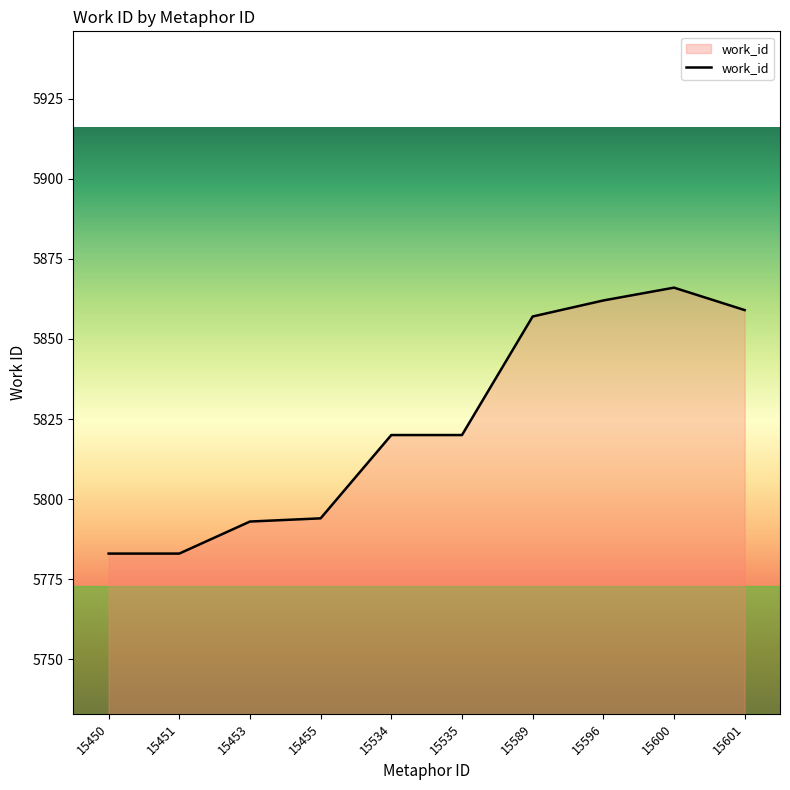

What is the sum of all values?

58237